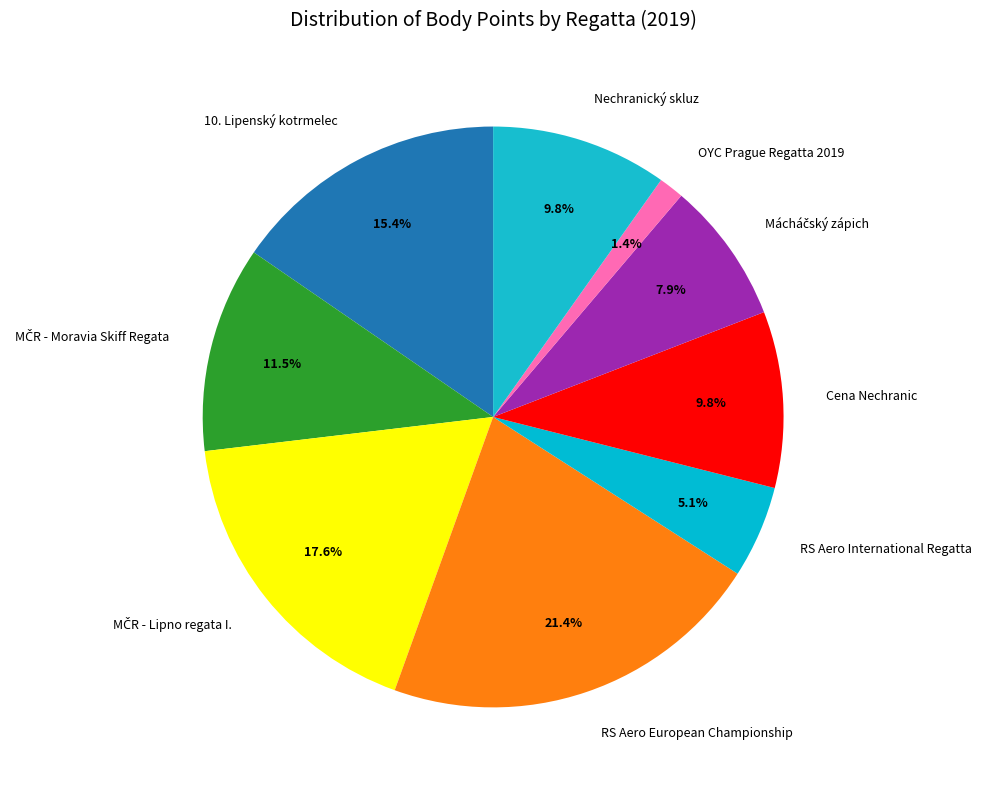

Approximately how many times larger is the value at OYC Prague Regatta 2019 compared to RS Aero International Regatta?

0.3